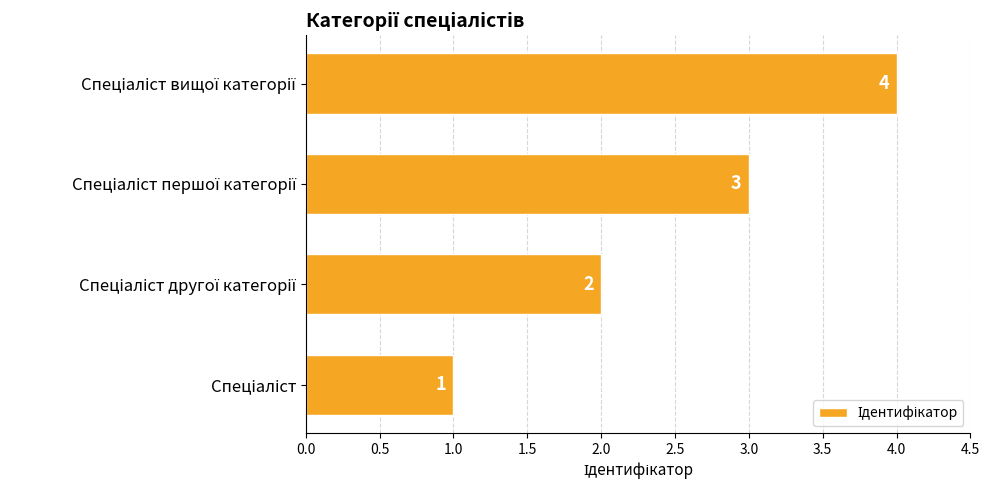

What is the minimum value shown in the chart?

1